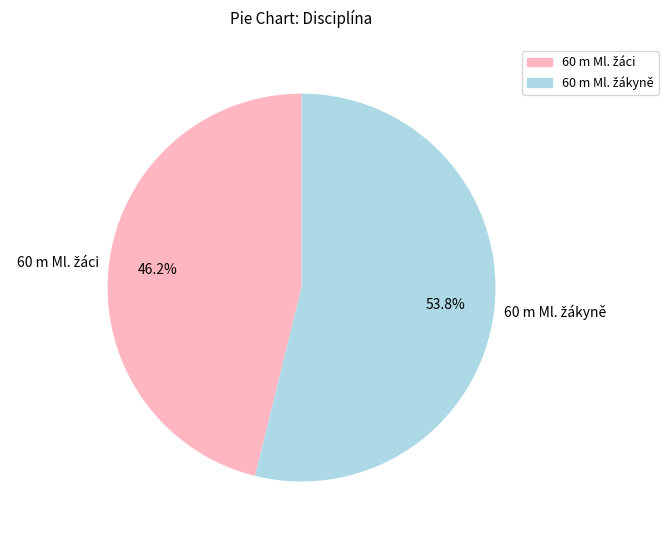

Is there any slice that represents more than half of the pie?

Yes